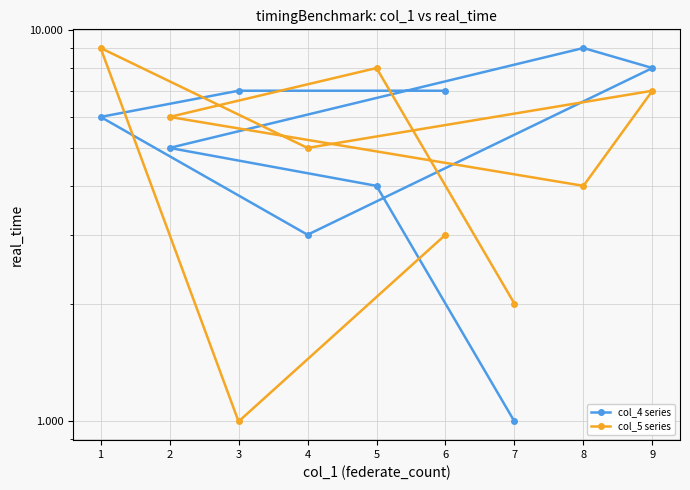

What is the sum of all col_4 series values?

50